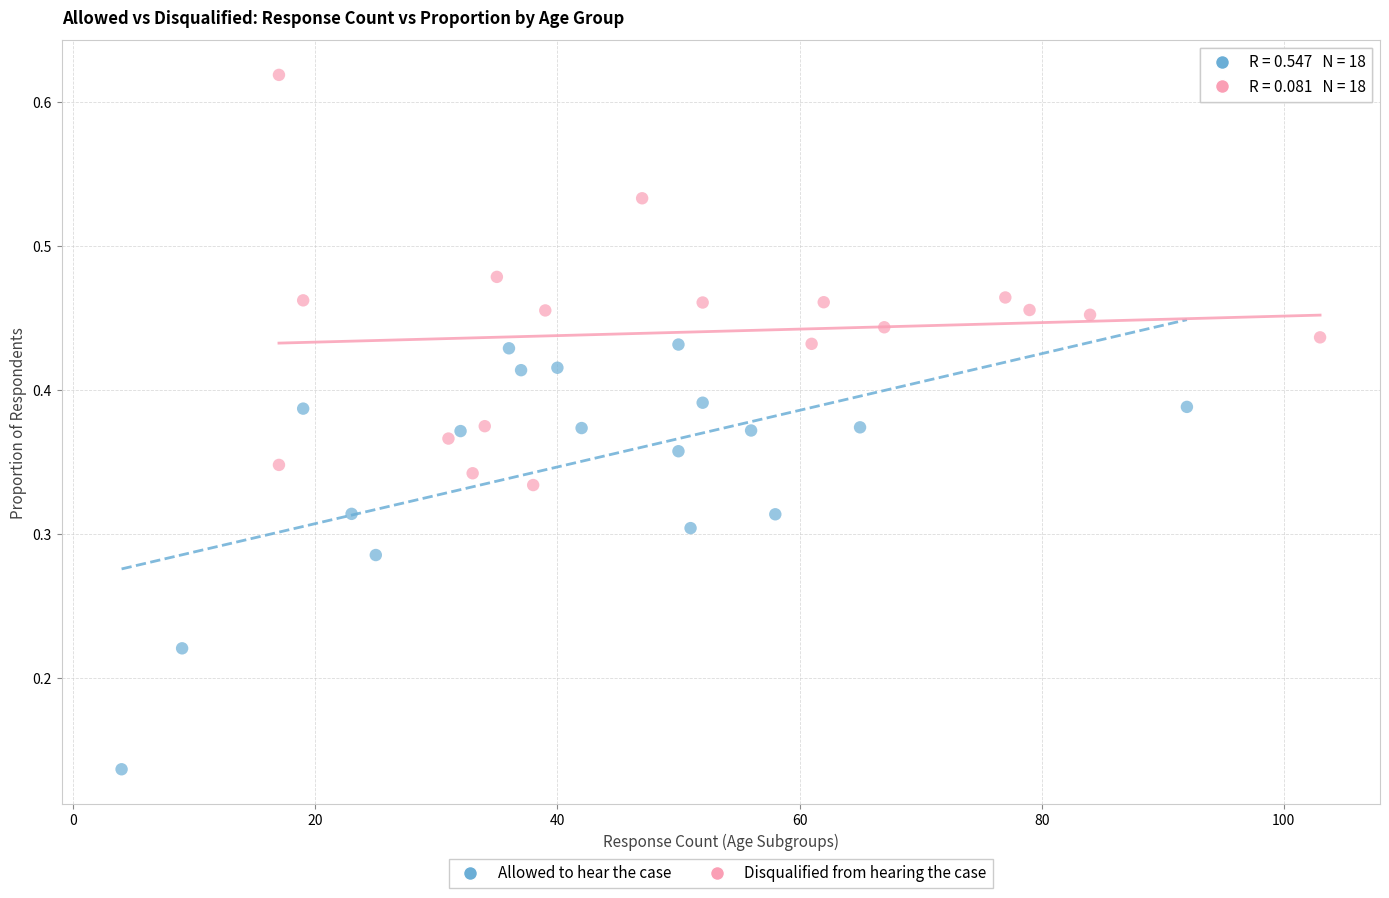

Which series reaches the minimum Y coordinate?

Allowed to hear the case